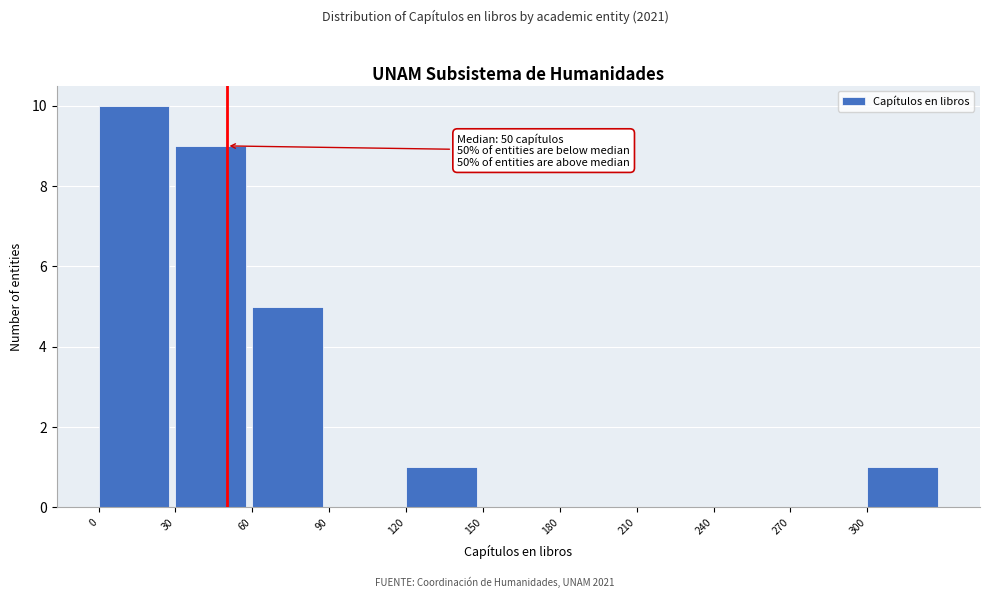

Which range on the x-axis has the tallest bar?

0 to 30